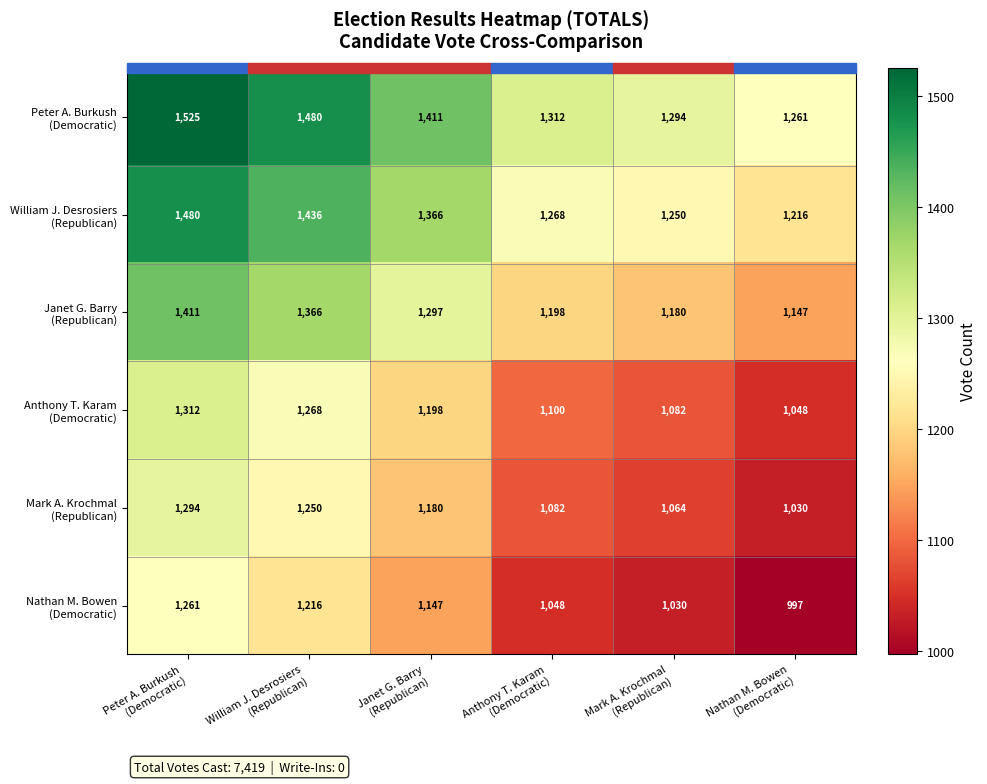

Count the number of categories in the chart.

6